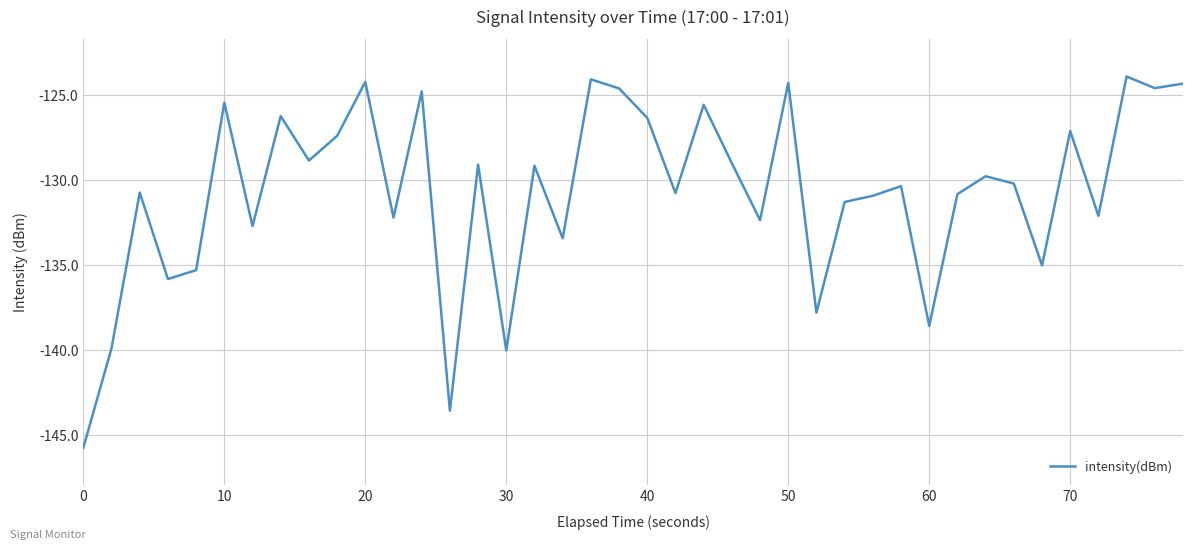

What is the greatest value displayed?

-123.9